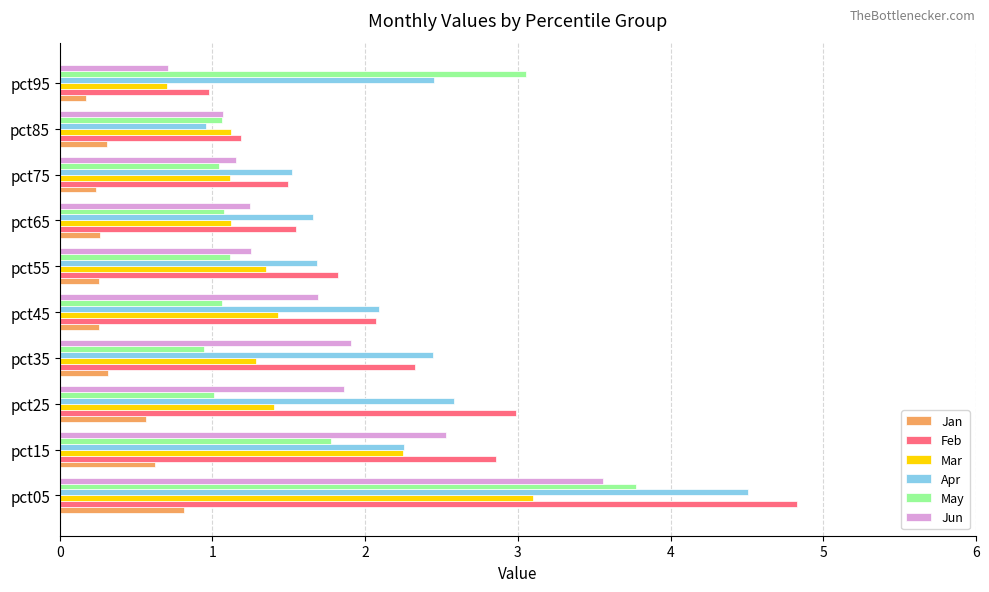

What is the spread (max minus min) of values at pct45?

1.8